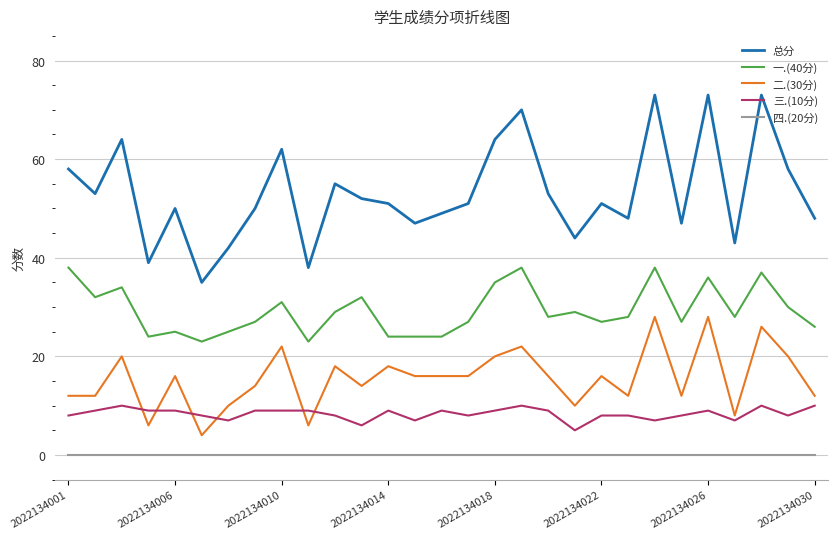

What is the maximum value shown in the chart?

73